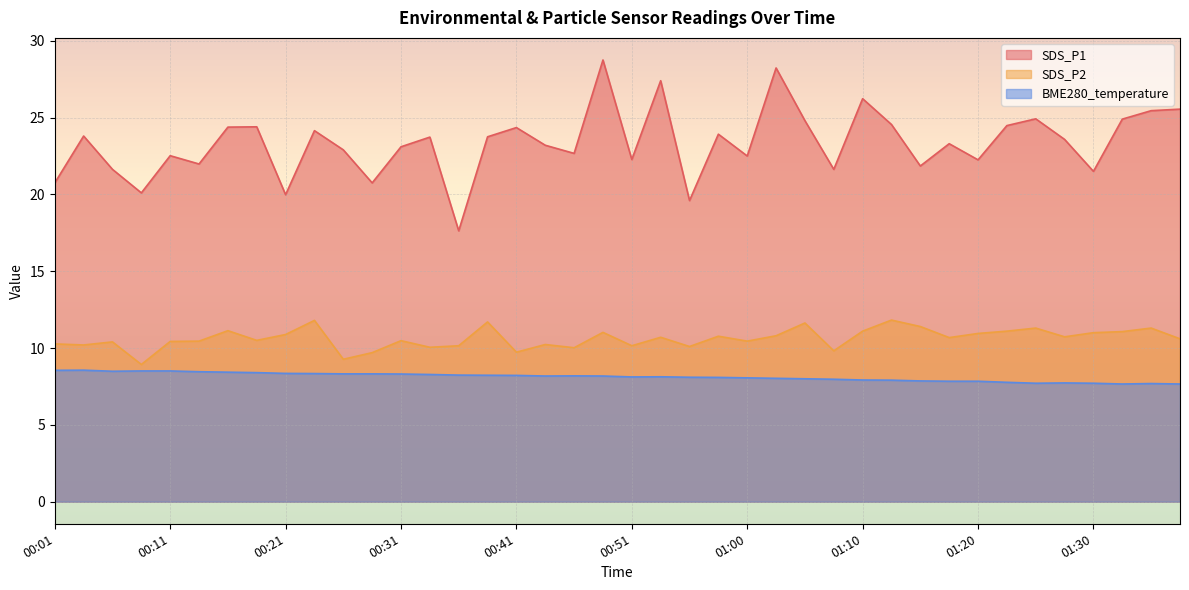

True or false: SDS_P2 has more than 0 points higher than both neighbors.

True